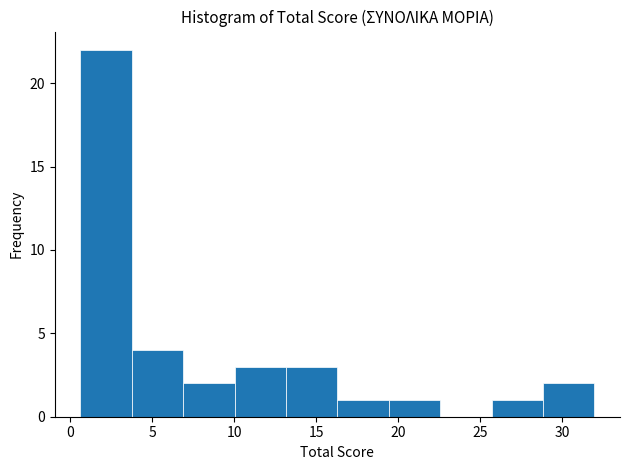

Reading left to right, list every bar in this chart as the range it spans on the x-axis followed by its height. Neither the bar edges nor the heights are printed on the chart, so give them approximately, as read against the axes.

0.5 to 4.0: 22
4.0 to 7.0: 4
7.0 to 10.0: 2
10.0 to 13.0: 3
13.0 to 16.5: 3
16.5 to 19.5: 1
19.5 to 22.5: 1
22.5 to 25.5: 0
25.5 to 29.0: 1
29.0 to 32.0: 2